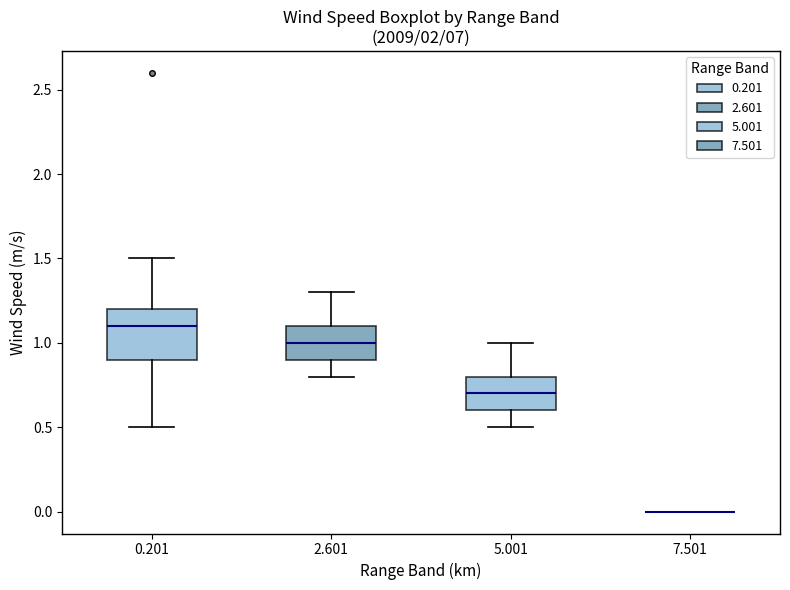

Reading left to right, read every box against the y-axis: the position of its median line, the range the box covers, and the ends of its whiskers. The values are not printed on the chart, so give them approximately, as read against the axis.

0.201: median 1.1, box 0.9 to 1.2, whiskers 0.5 to 1.5
2.601: median 1.0, box 0.9 to 1.1, whiskers 0.8 to 1.3
5.001: median 0.7, box 0.6 to 0.8, whiskers 0.5 to 1.0
7.501: box collapsed to a line at 0.0, whiskers 0.0 to 0.0